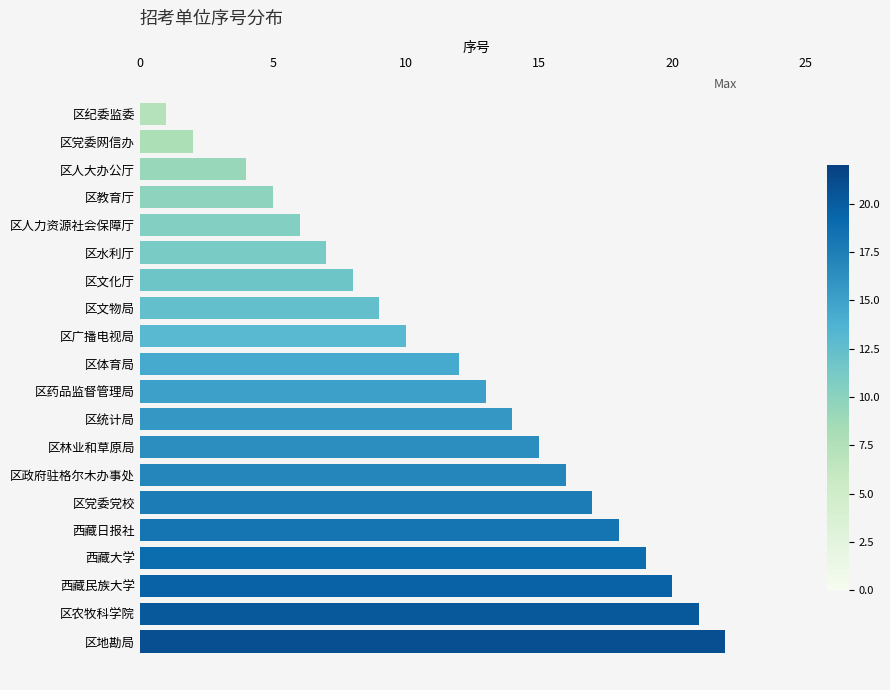

What is the change in value from 区政府驻格尔木办事处 to 西藏大学?

+3